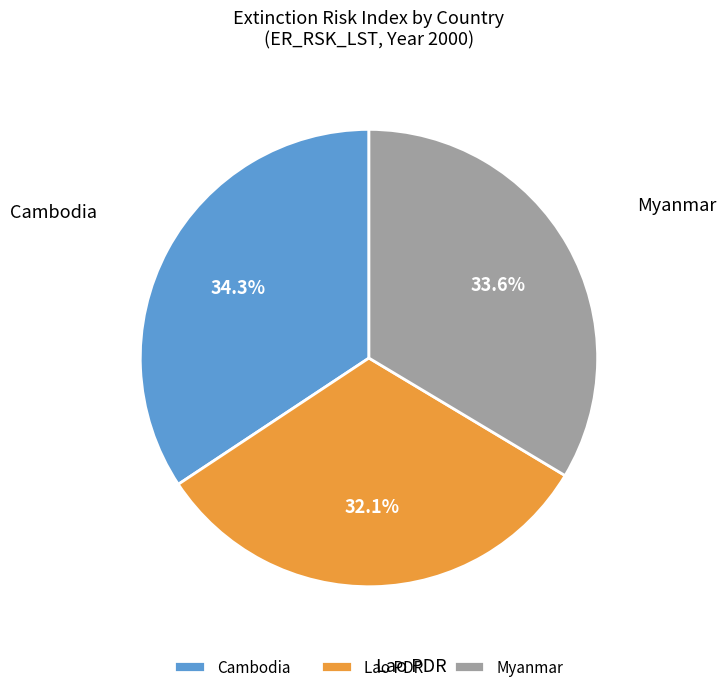

Which has a higher value, Lao PDR or Cambodia?

Cambodia